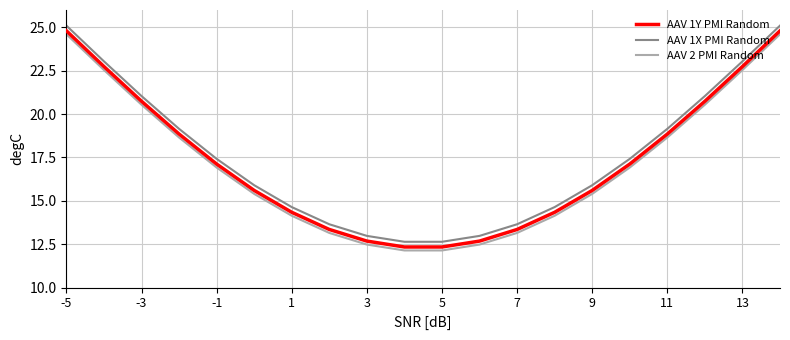

What is the difference between the maximum and minimum values in the AAV 2 PMI Random series?

12.5